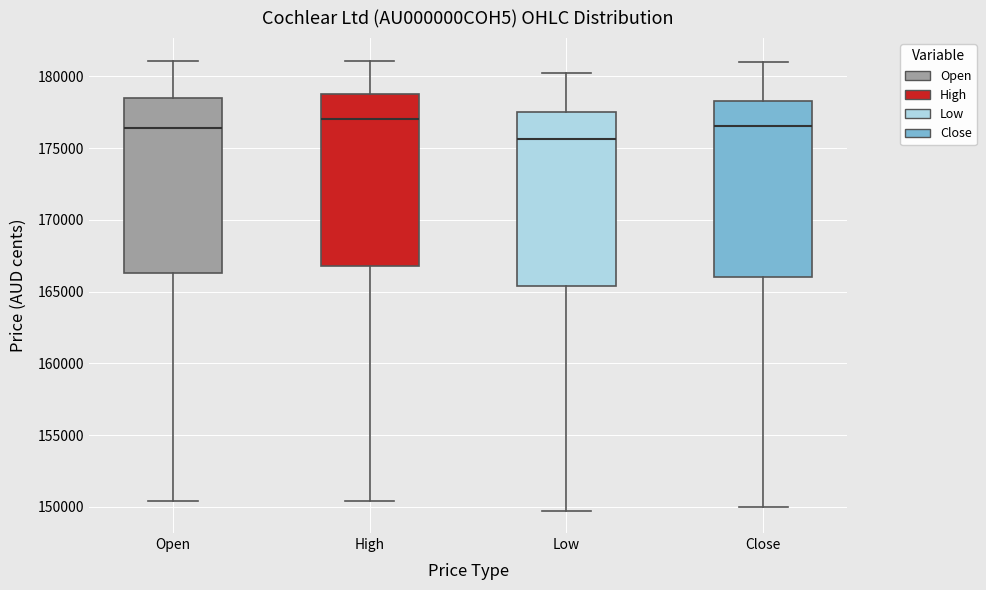

Reading left to right, read every box against the y-axis: the position of its median line, the range the box covers, and the ends of its whiskers. The values are not printed on the chart, so give them approximately, as read against the axis.

Open: median 176500, box 166500 to 178500, whiskers 150500 to 181000
High: median 177000, box 167000 to 179000, whiskers 150500 to 181000
Low: median 175500, box 165500 to 177500, whiskers 149500 to 180000
Close: median 176500, box 166000 to 178500, whiskers 150000 to 181000